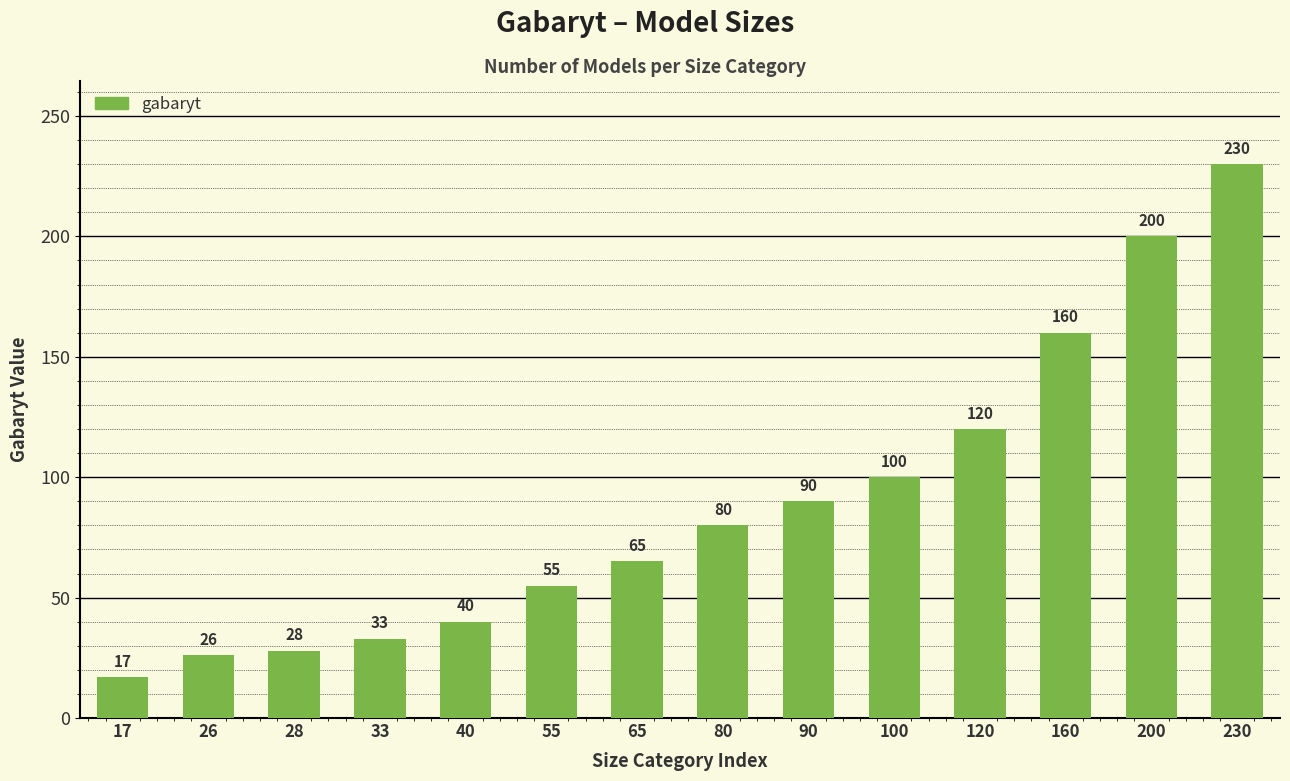

At which category does the chart reach its minimum across all series?

17